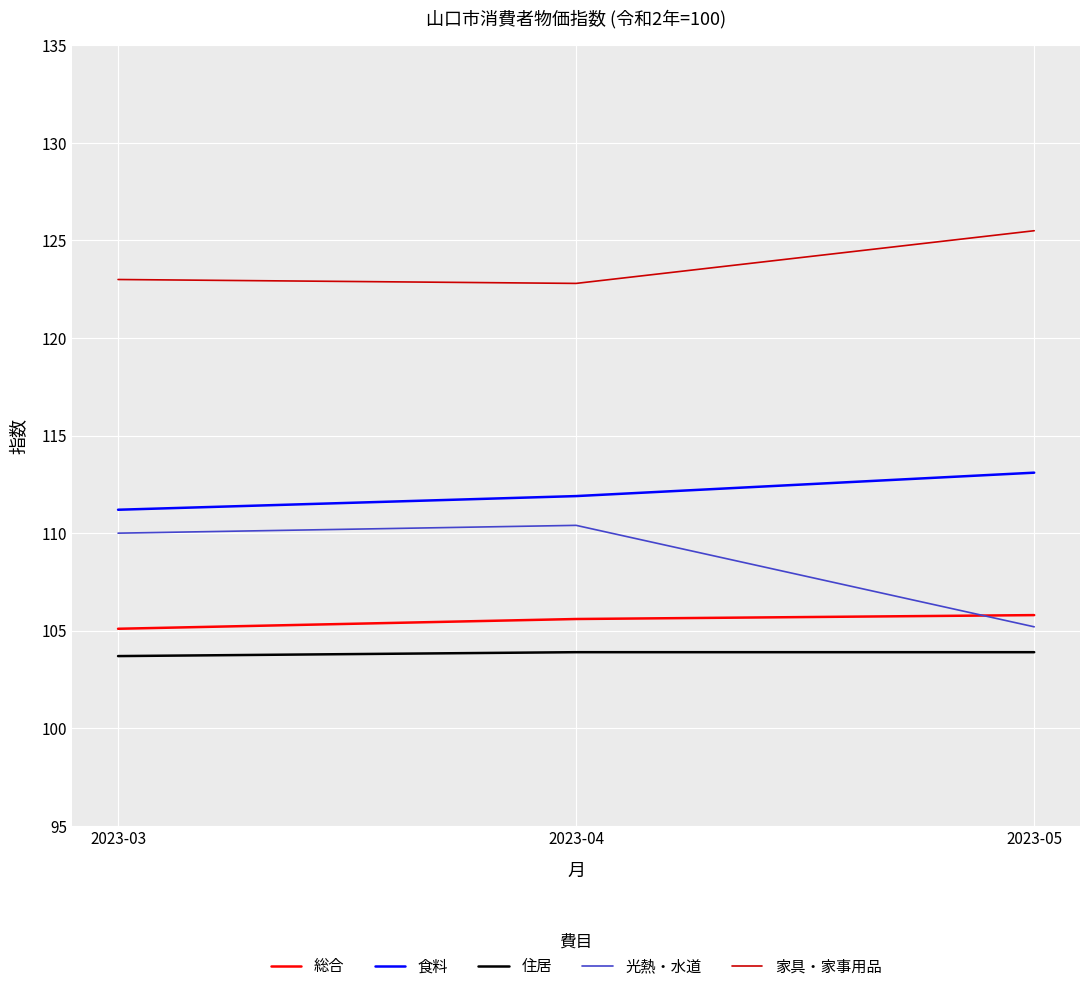

What is the greatest value displayed?

125.5